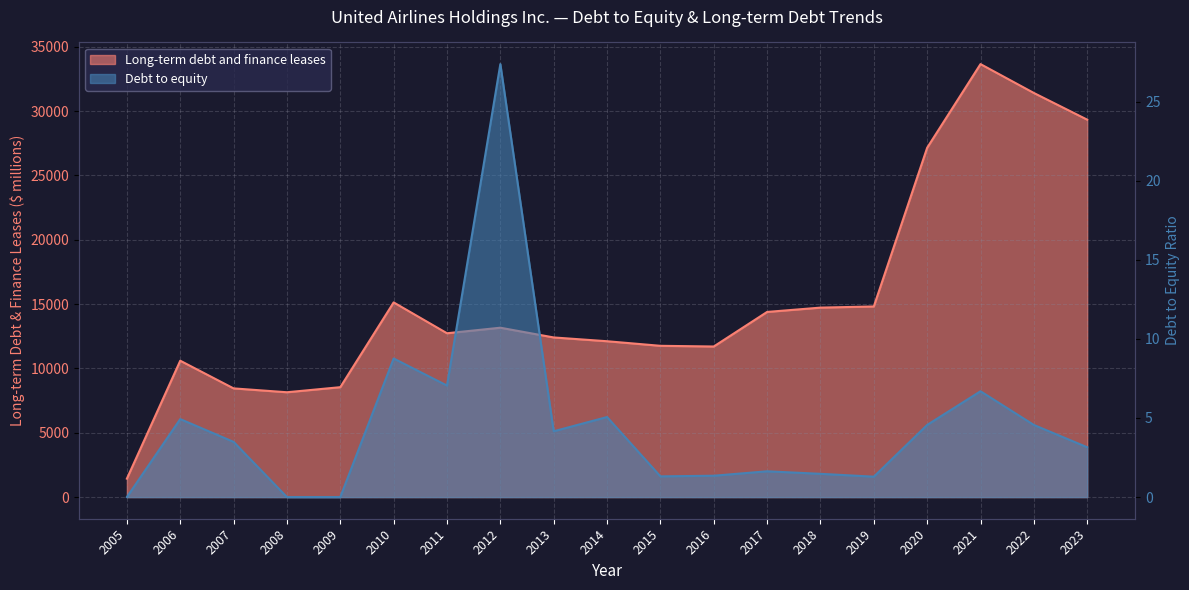

Is the value of Debt to equity at 2006 greater than the value of Long-term debt and finance leases at 2013?

No